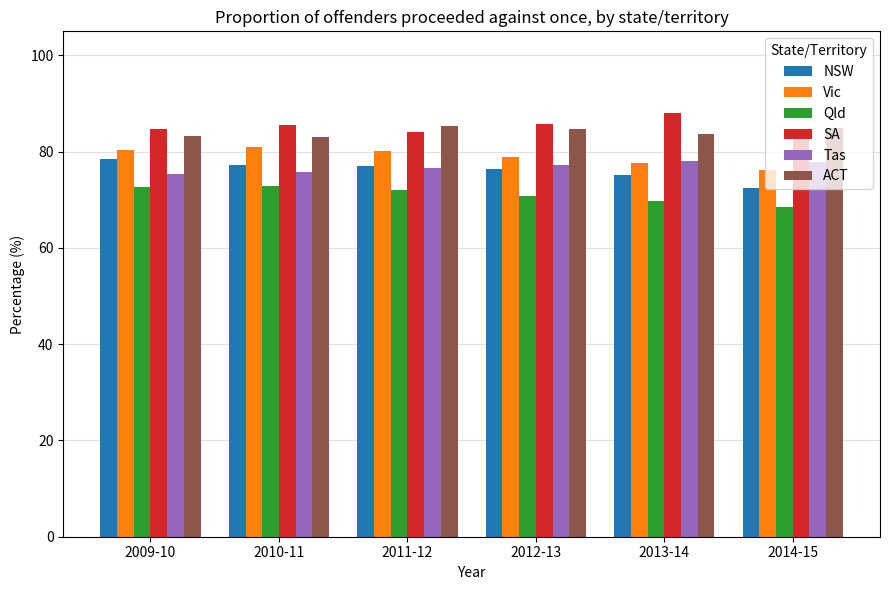

What is the total value across all series at 2011-12?

475.4